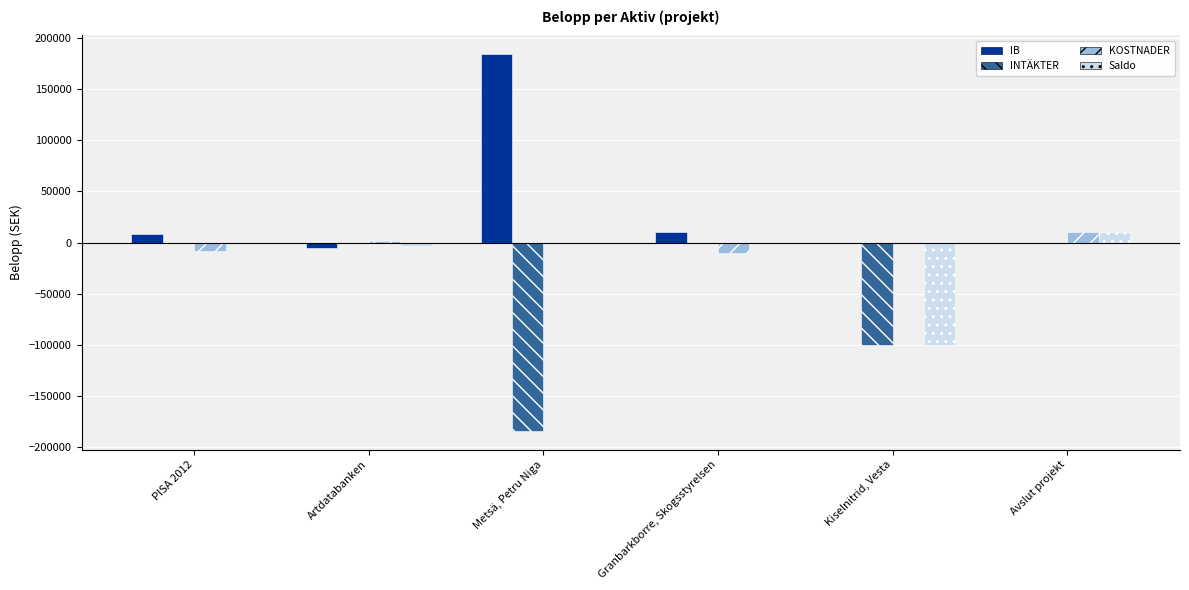

Which series has the largest total across all categories?

IB